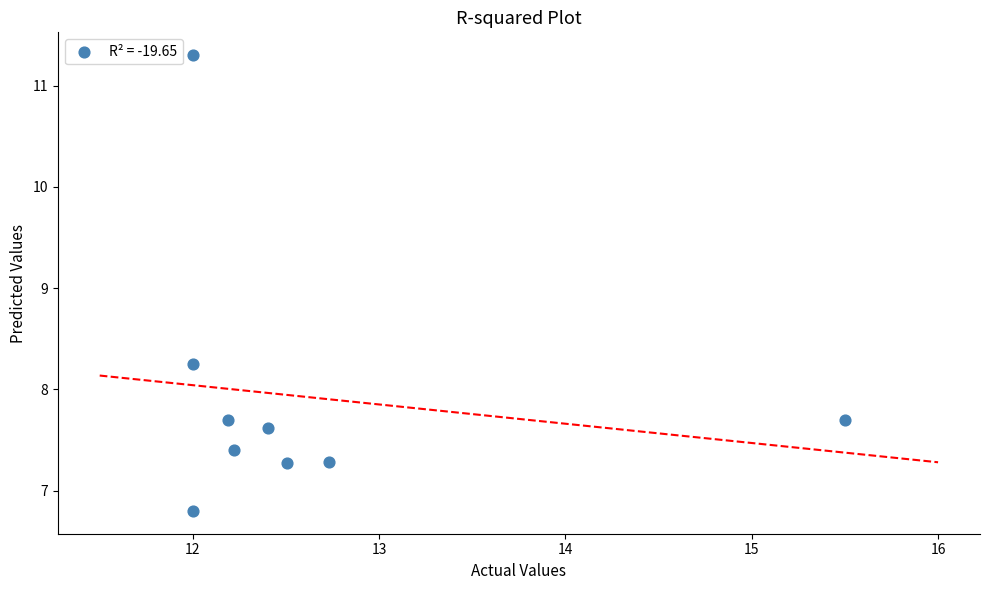

What is the average X value?

12.6